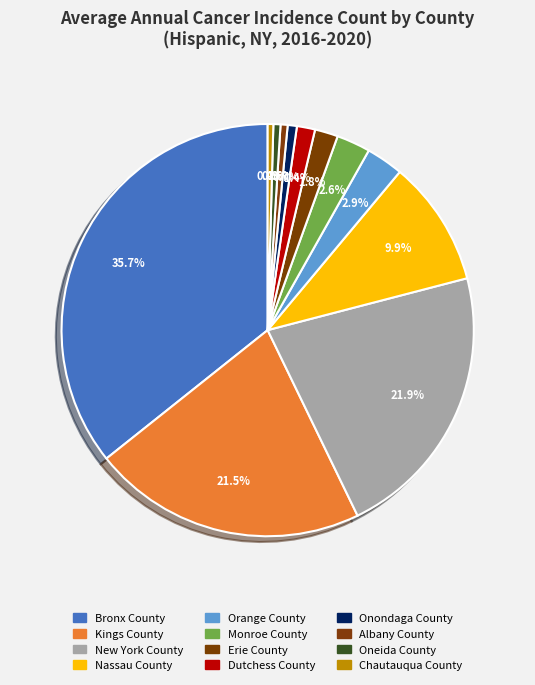

Count the number of slices in the pie.

12